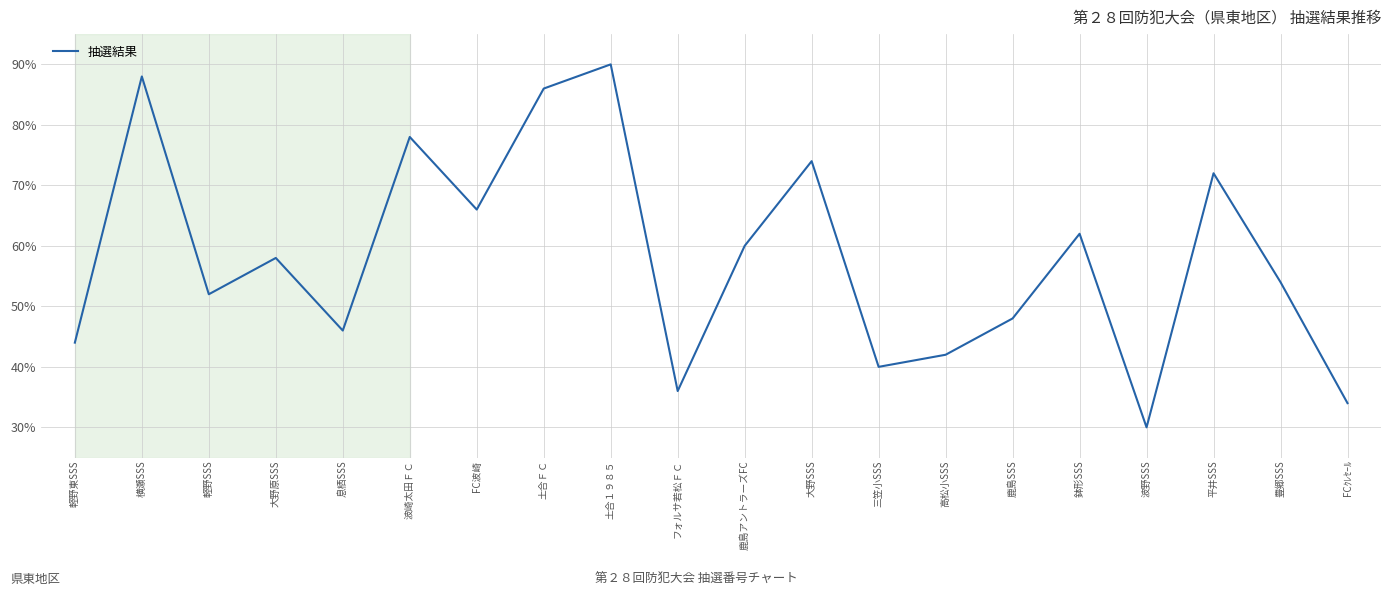

Which category has the highest value across all series?

土合１９８５